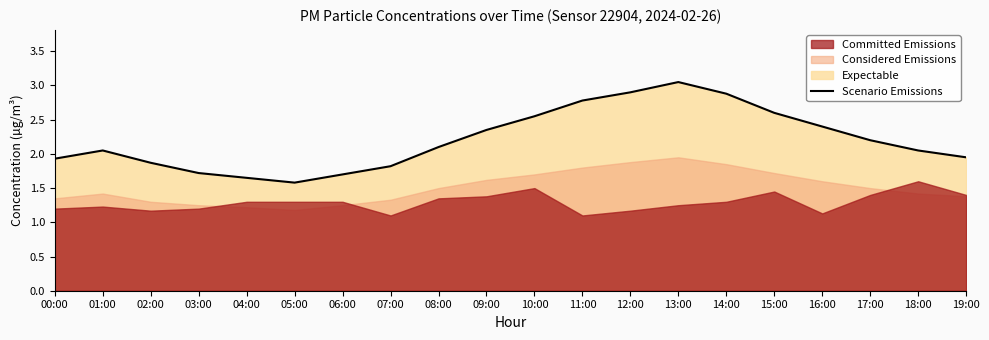

How many data points are less than 2?

8